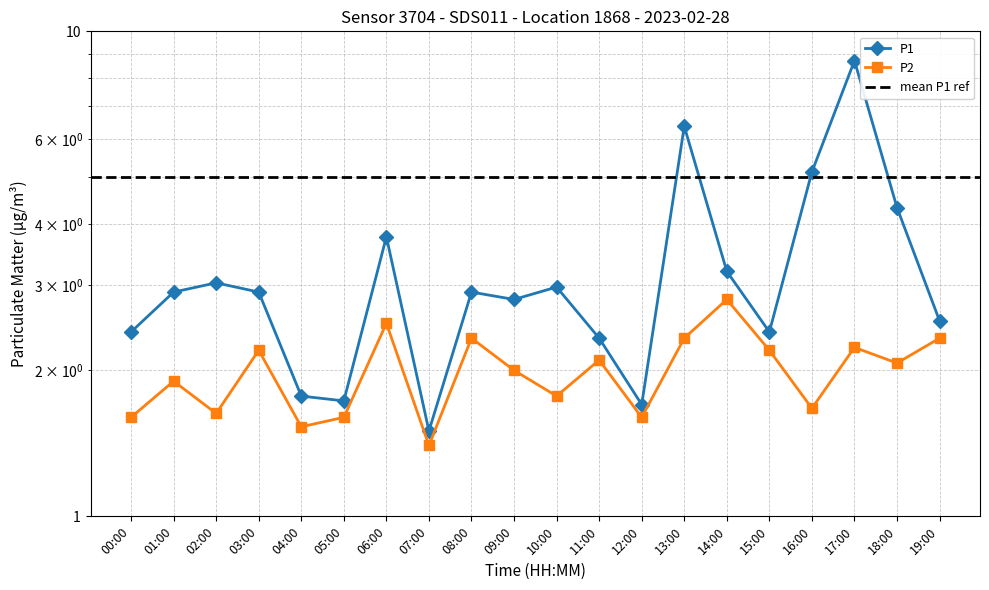

What is the label of the 17th point from the left?

16:00